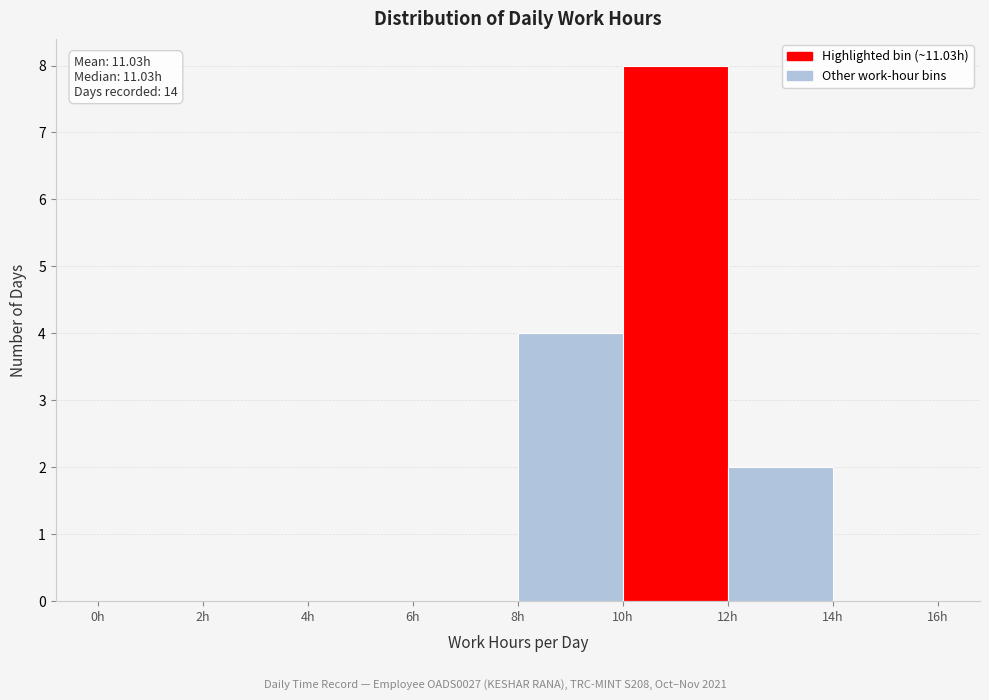

Which range on the x-axis has the tallest bar?

10 to 12